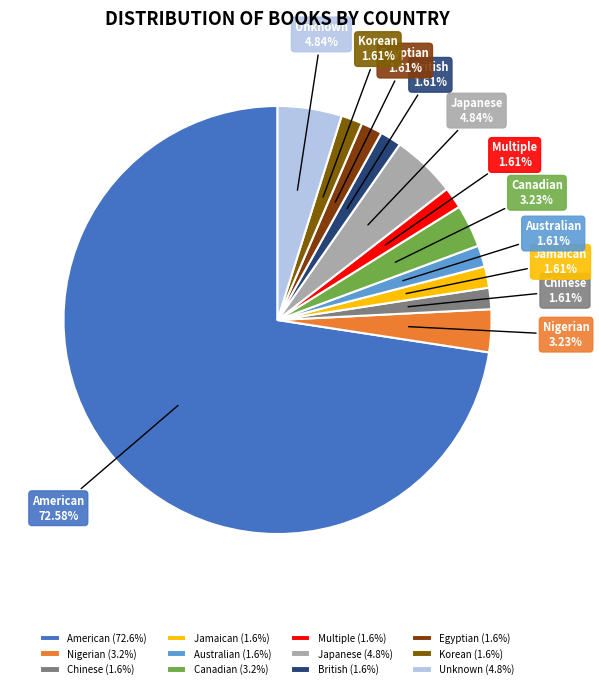

Is there a majority slice in this chart?

Yes